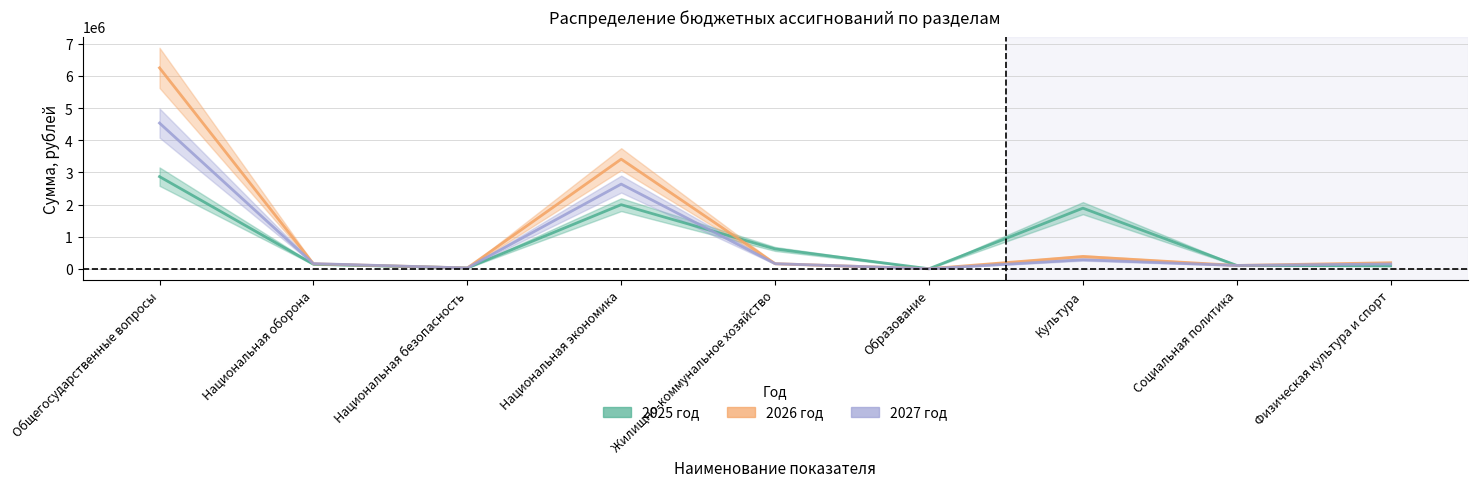

What is the label of the 3rd point from the left?

Национальная безопасность